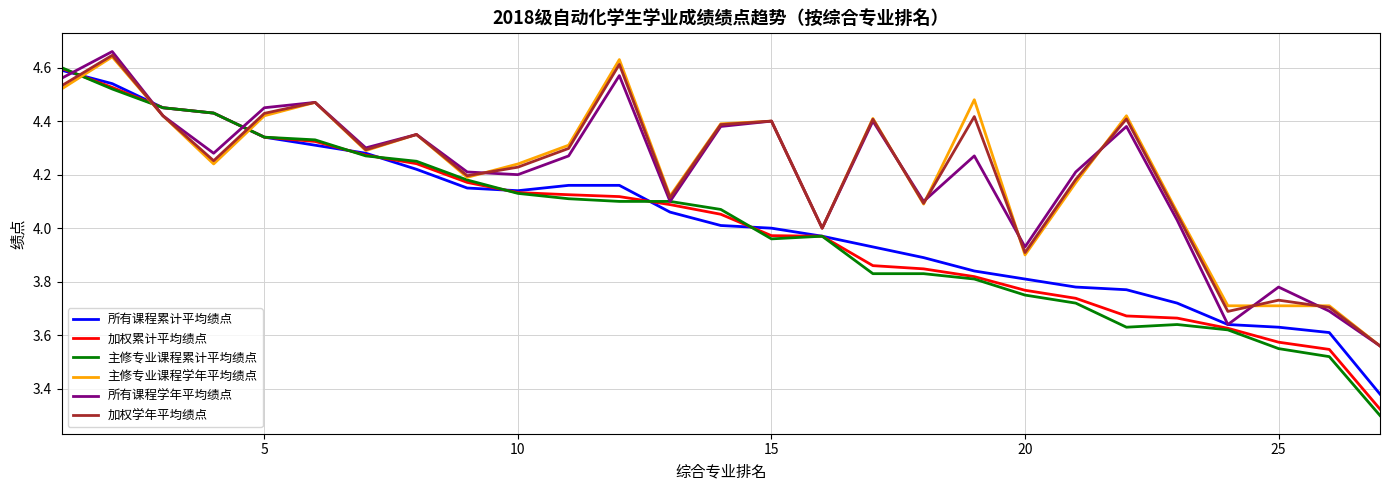

Which series has the largest range (max minus min)?

主修专业课程累计平均绩点